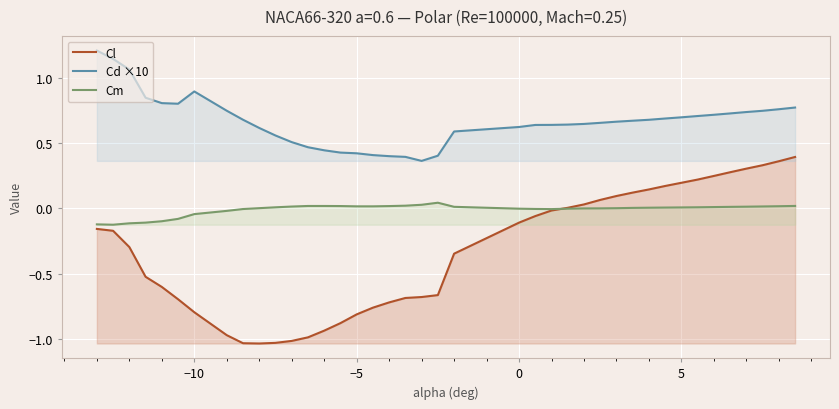

What is the greatest value displayed?

1.2